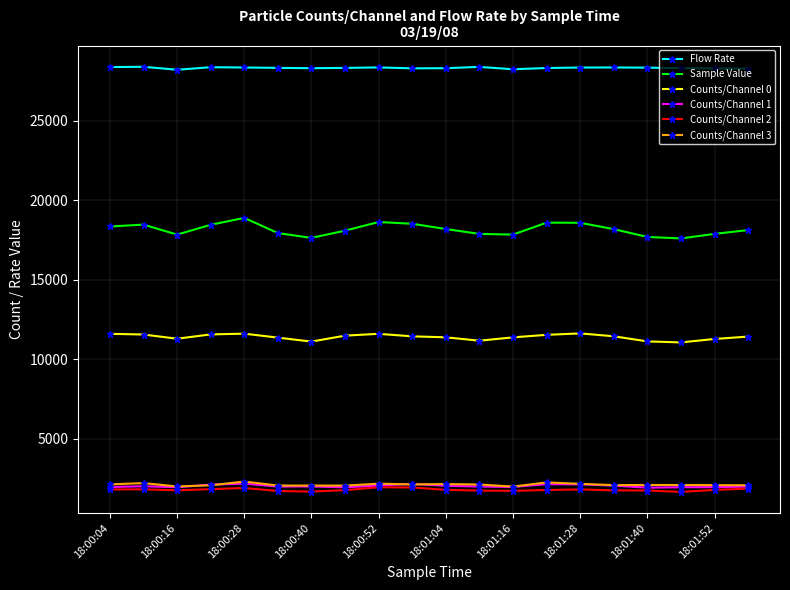

Which series has the widest spread of values?

Sample Value